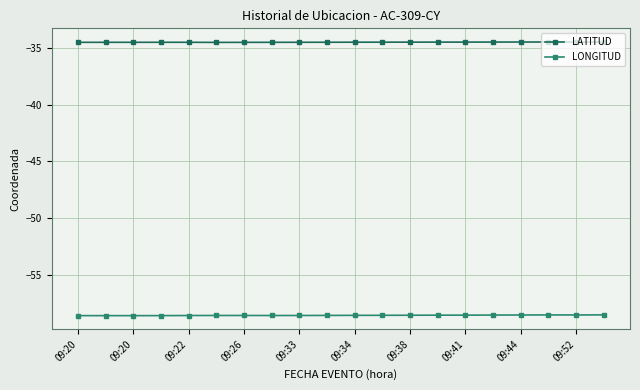

List the series in order of their peak value, highest first.

LATITUD, LONGITUD